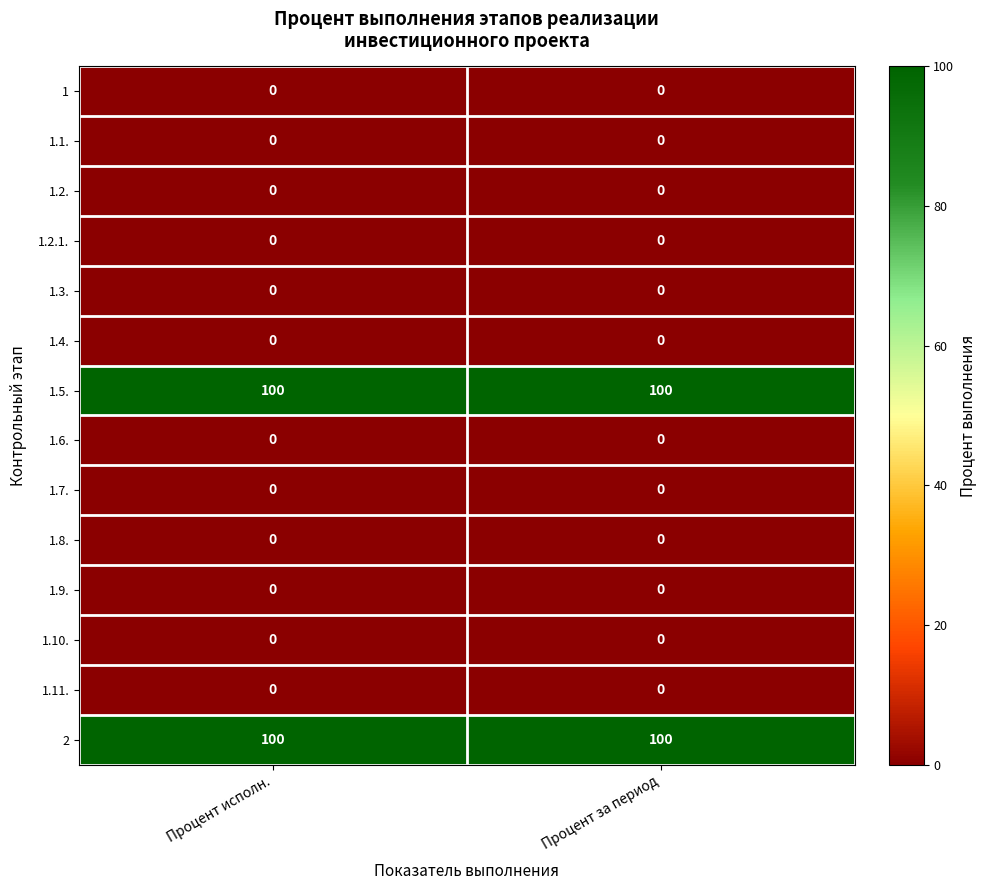

What is the total value across all series at Процент за период?

200